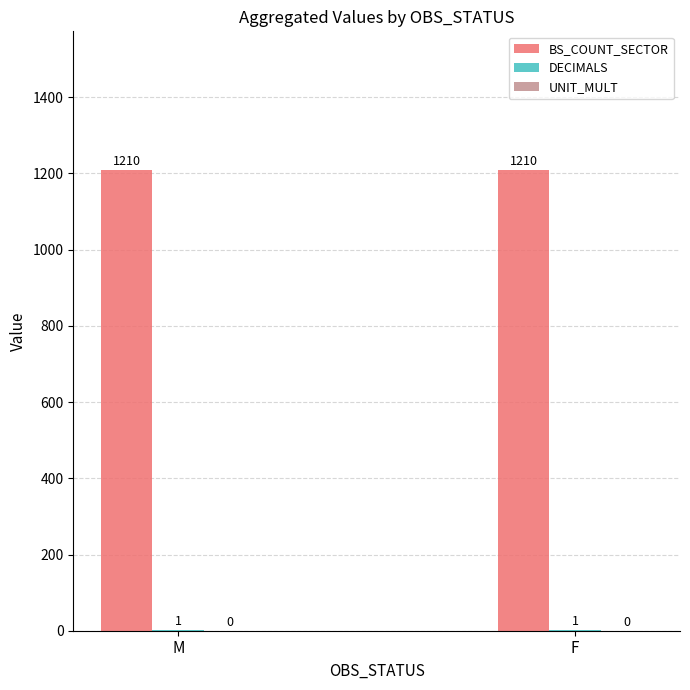

Which series has the largest total across all categories?

BS_COUNT_SECTOR